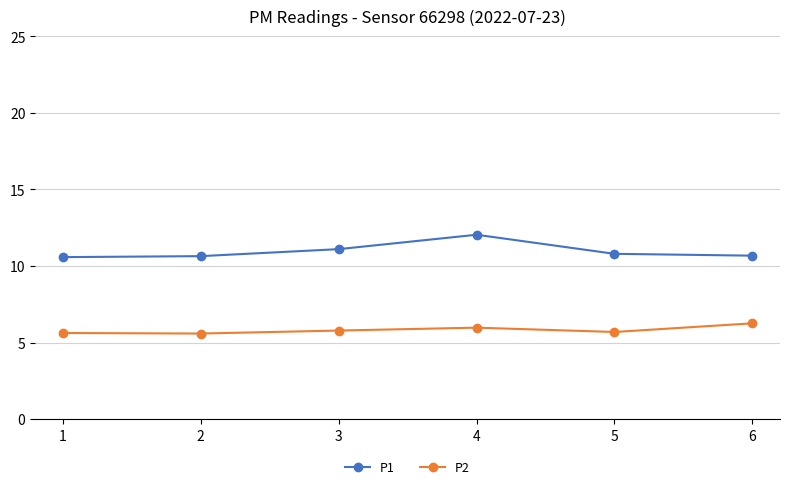

What is the difference between the P1 values at 5 and 1?

0.2